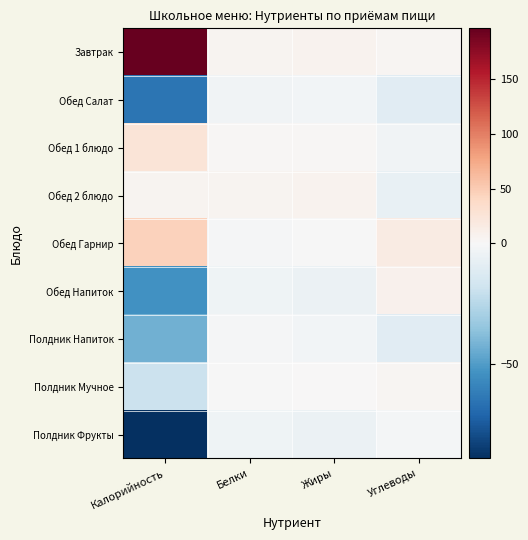

Reading left to right, extract all data points from this chart.

Завтрак: Калорийность=196.2	Белки=5.4	Жиры=6.4	Углеводы=4.2
Обед Салат: Калорийность=-65.4	Белки=-3.3	Жиры=-2.6	Углеводы=-10.3
Обед 1 блюдо: Калорийность=25.2	Белки=3.1	Жиры=2.2	Углеводы=-2.9
Обед 2 блюдо: Калорийность=4.9	Белки=5.1	Жиры=7.0	Углеводы=-6.8
Обед Гарнир: Калорийность=44.5	Белки=-0.7	Жиры=-0.6	Углеводы=15.6
Обед Напиток: Калорийность=-54.1	Белки=-4.2	Жиры=-5.1	Углеводы=7.9
Полдник Напиток: Калорийность=-43.1	Белки=-1.0	Жиры=-2.6	Углеводы=-10.2
Полдник Мучное: Калорийность=-19.1	Белки=-0.3	Жиры=0.3	Углеводы=4.5
Полдник Фрукты: Калорийность=-89.1	Белки=-3.9	Жиры=-5.1	Углеводы=-1.9